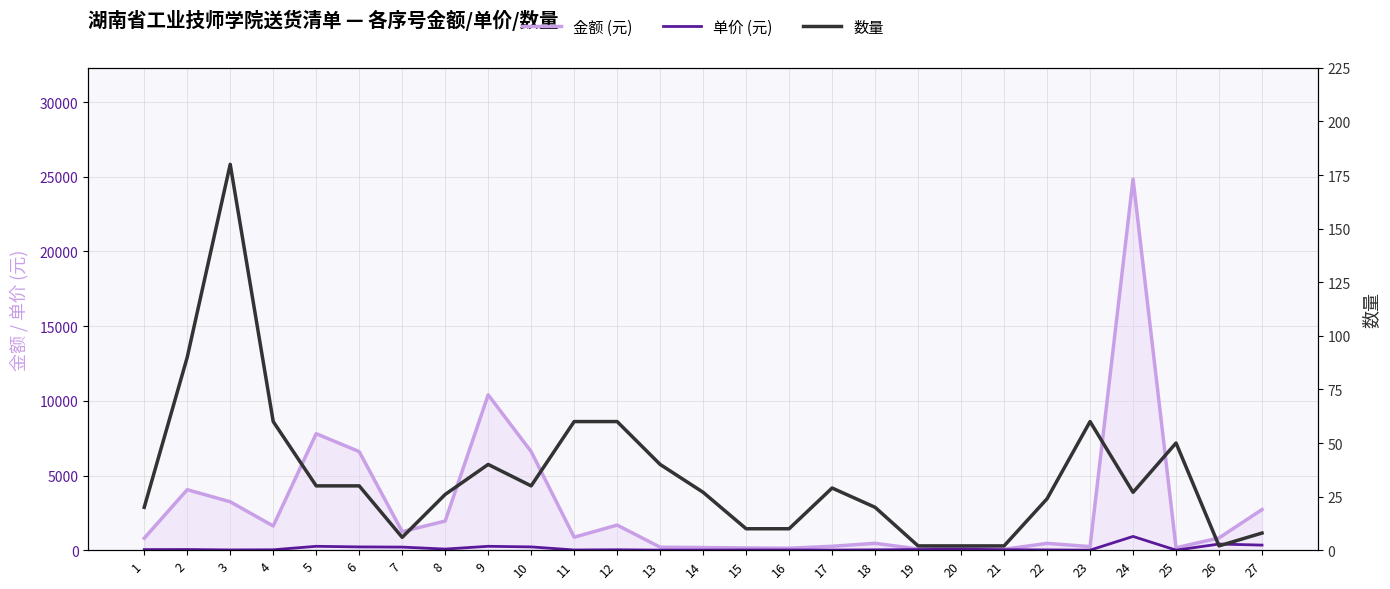

True or false: 金额 (元) and 单价 (元) cross at least once.

False